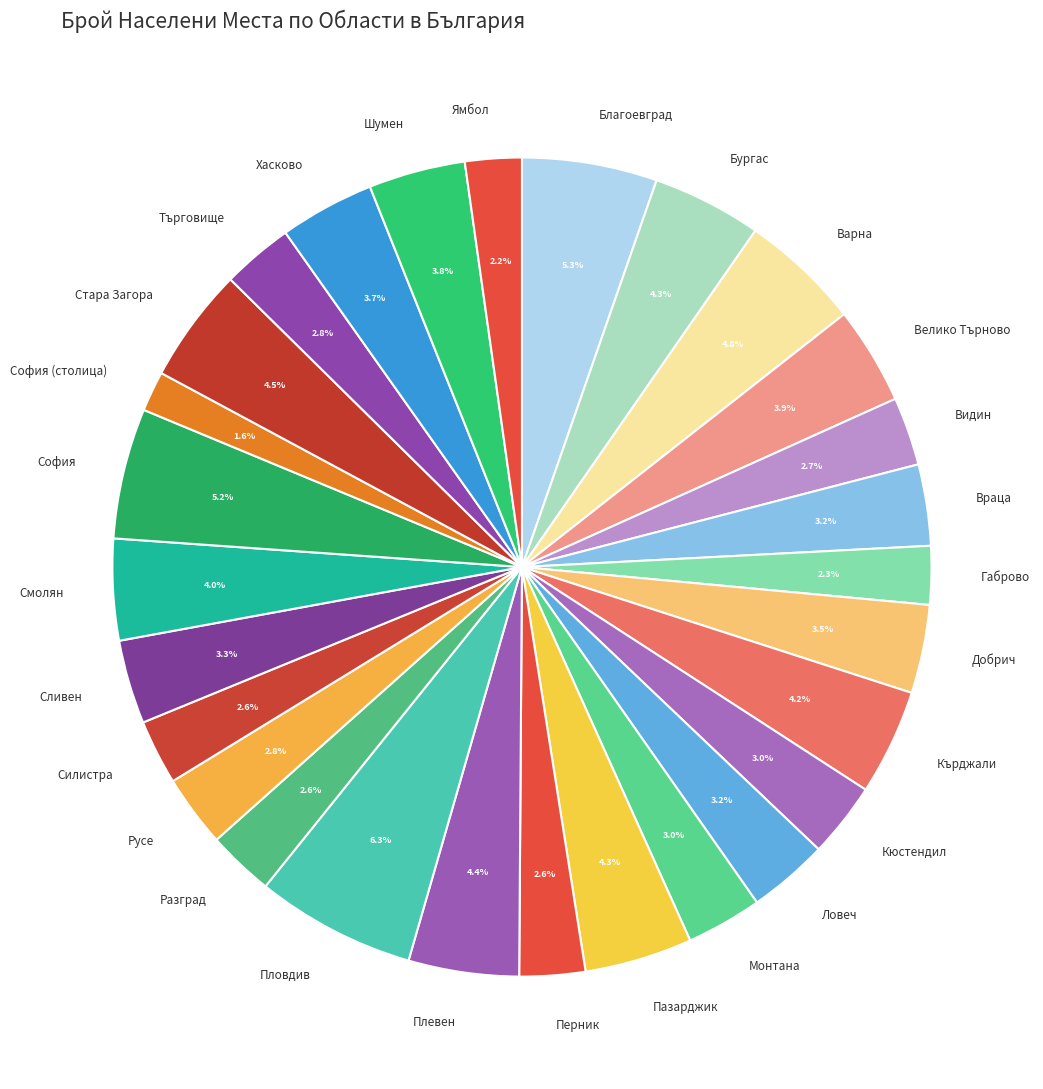

How many segments does this pie chart have?

28